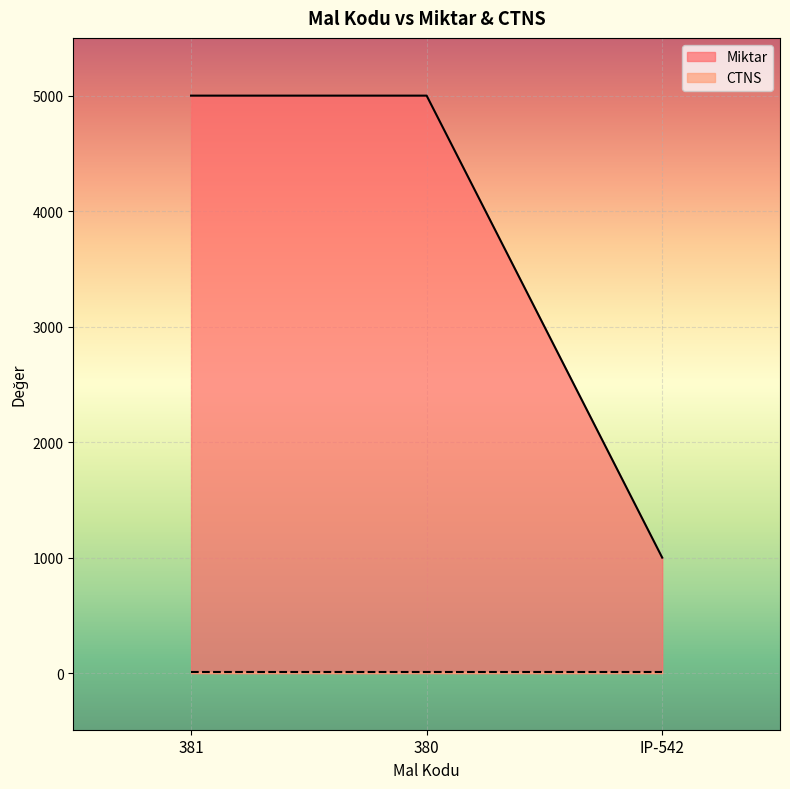

How many lines are shown in the chart?

2